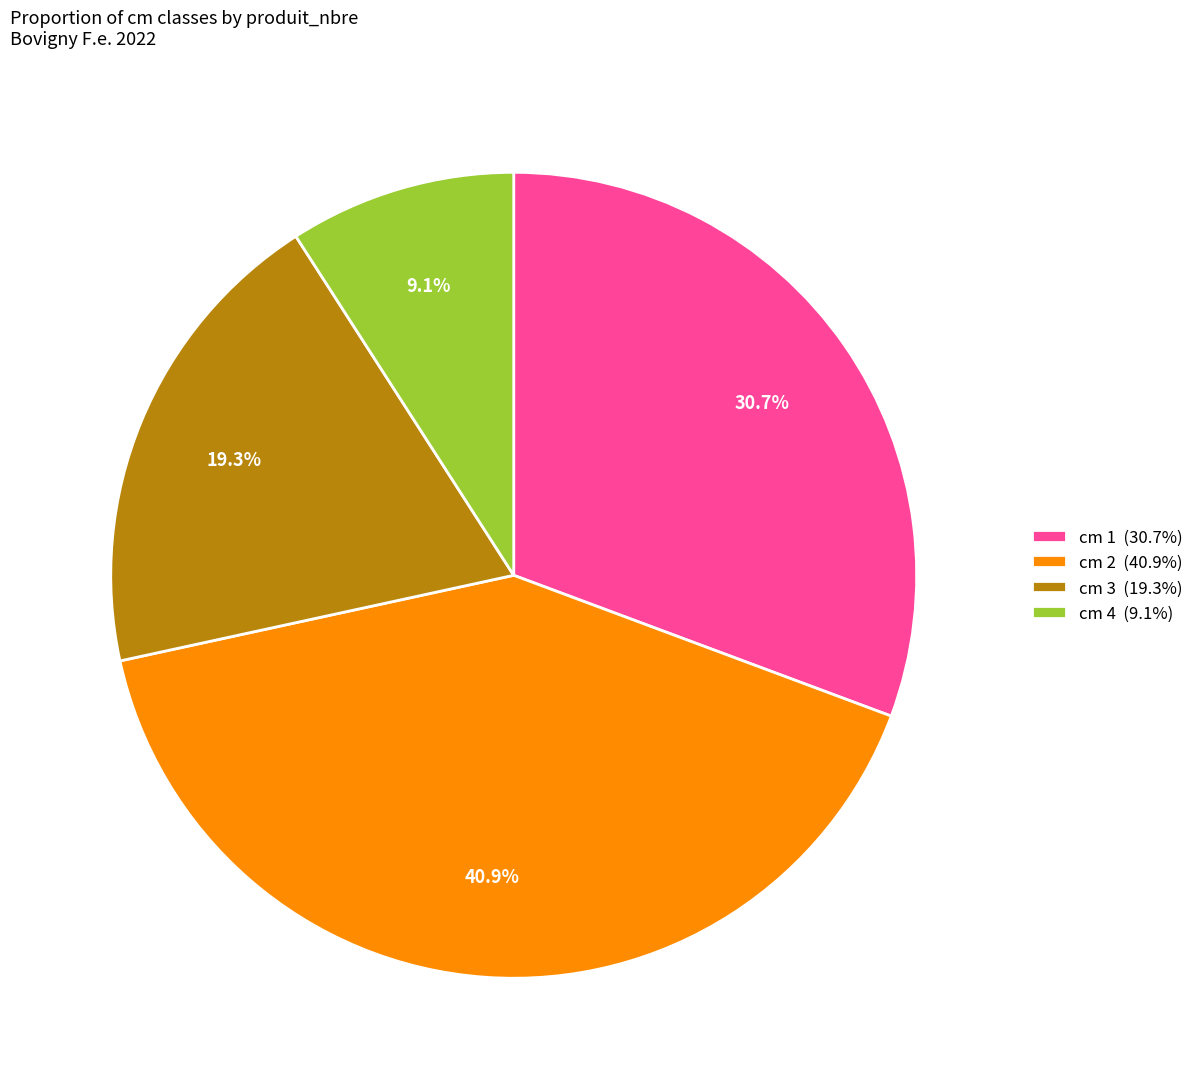

Is there a majority slice in this chart?

No